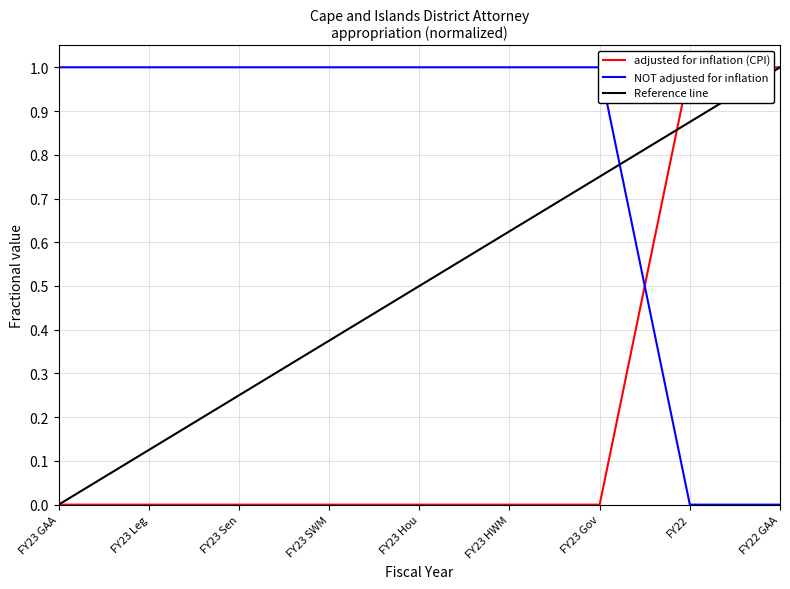

What is the difference between the highest and lowest values at FY23 SWM?

1